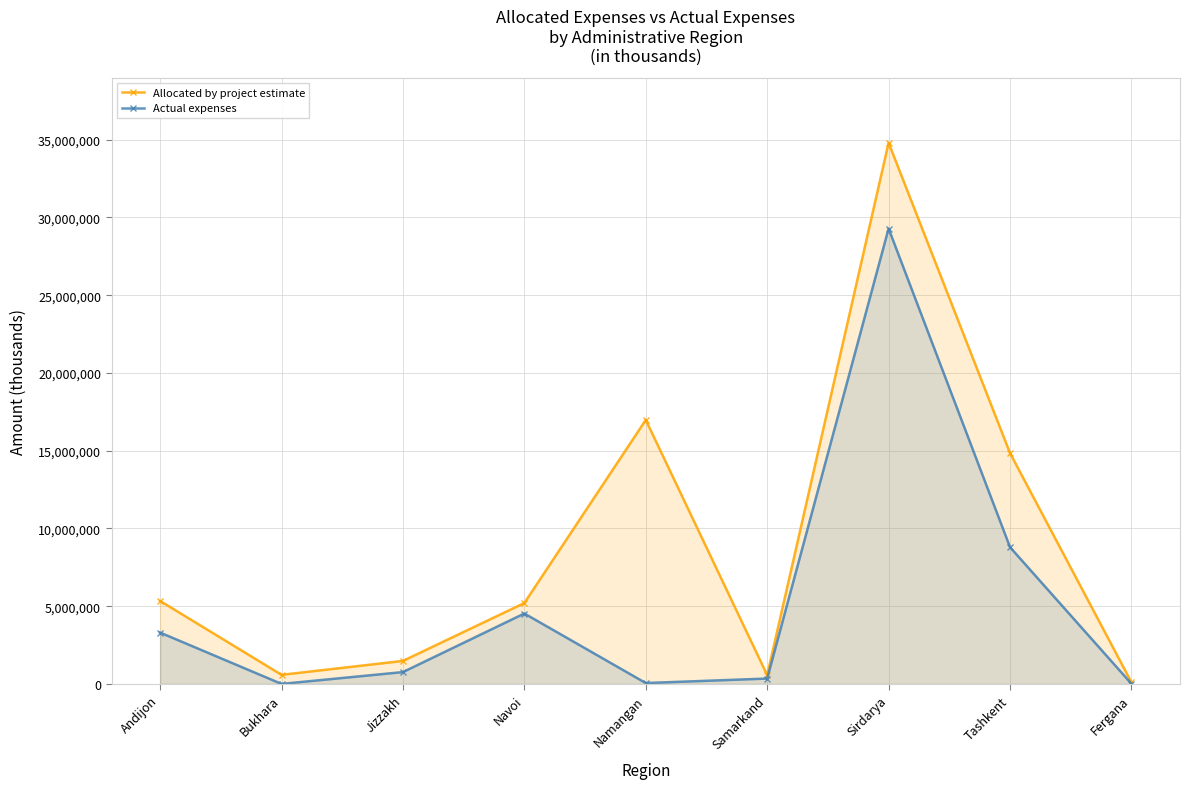

List the labels in order of Allocated by project estimate value, largest first.

Sirdarya, Namangan, Tashkent, Andijon, Navoi, Jizzakh, Bukhara, Samarkand, Fergana